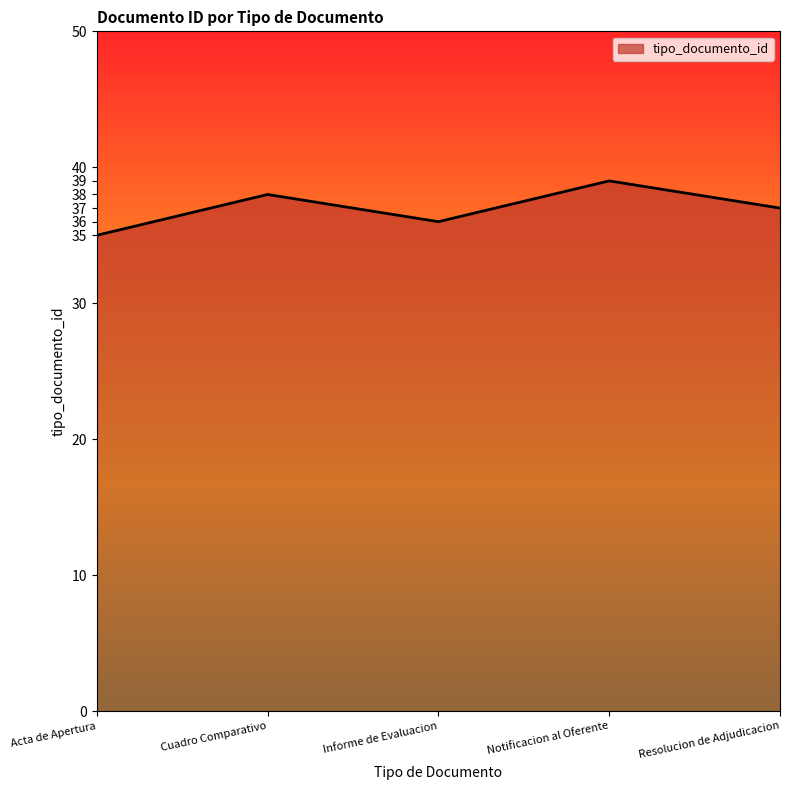

Rank the categories by value from lowest to highest.

Acta de Apertura, Informe de Evaluacion, Resolucion de Adjudicacion, Cuadro Comparativo, Notificacion al Oferente